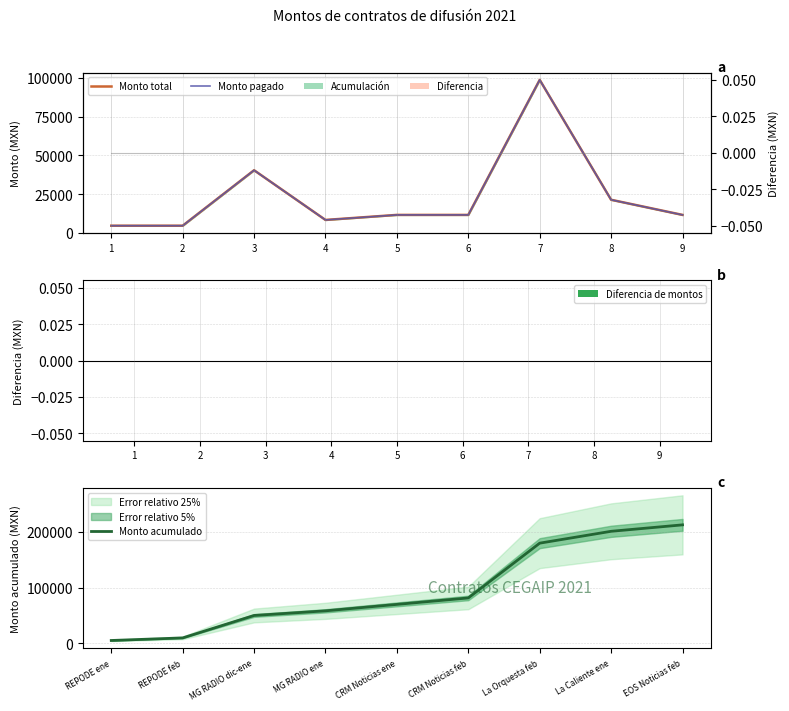

What is the value of the Monto acumulado bar at the 2nd from the left?

9280.0